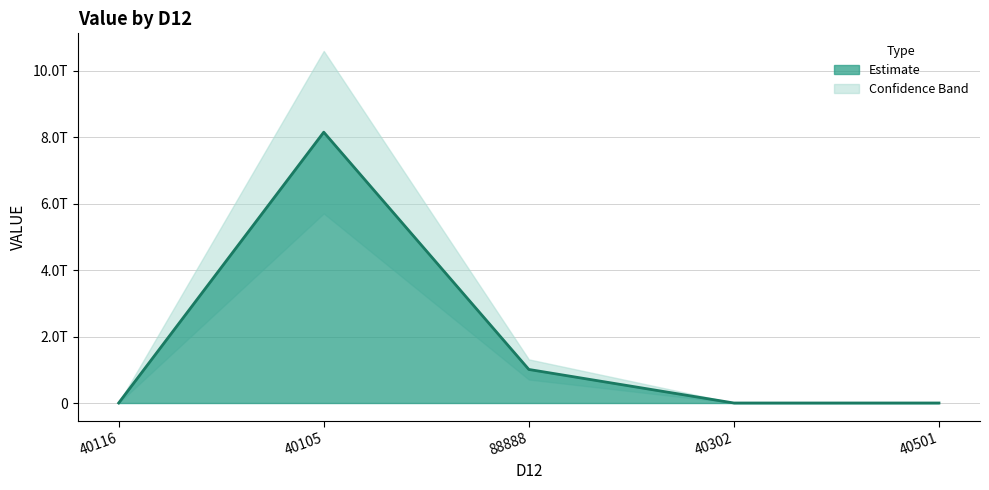

What is the average value?

1833482116810.2